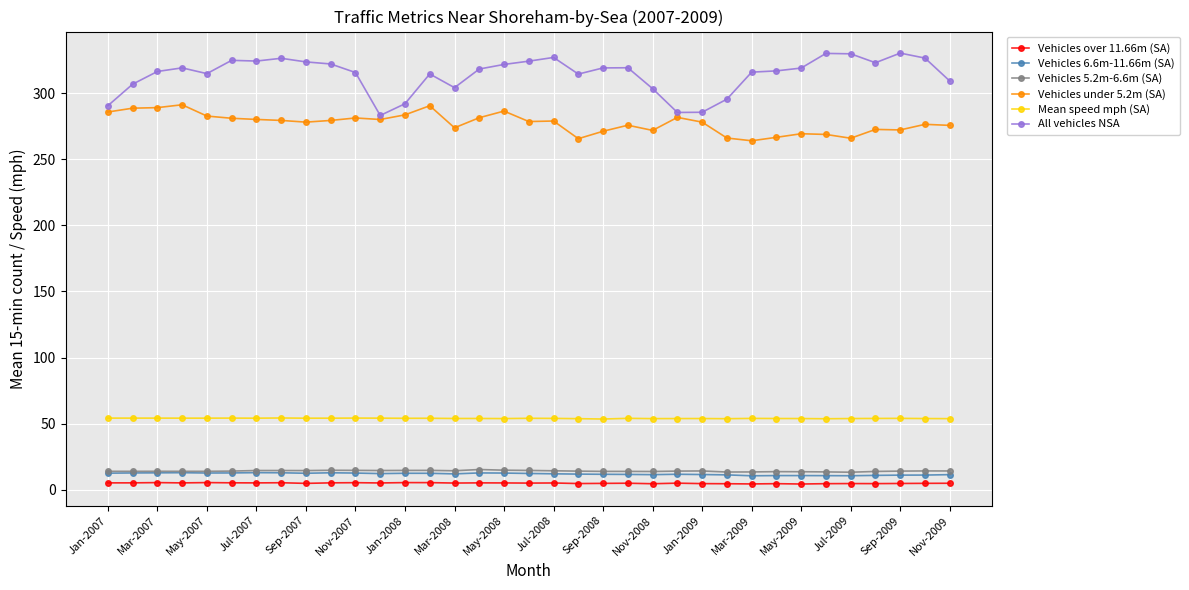

Does the chart display data point markers on the line(s)?

Yes